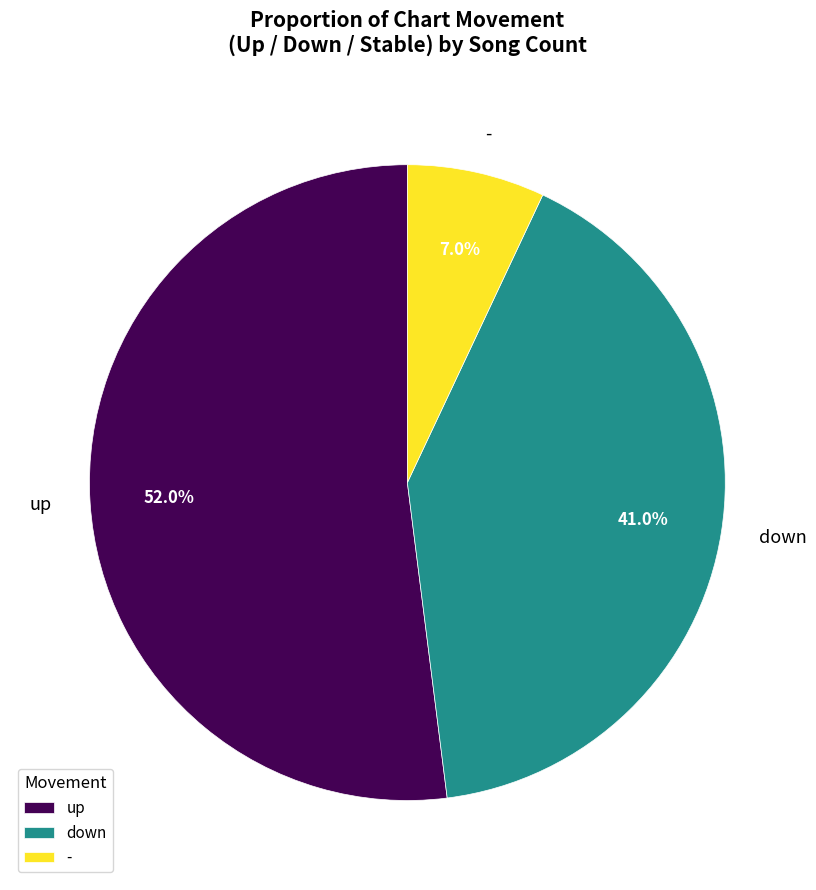

Does any single category account for the majority?

Yes